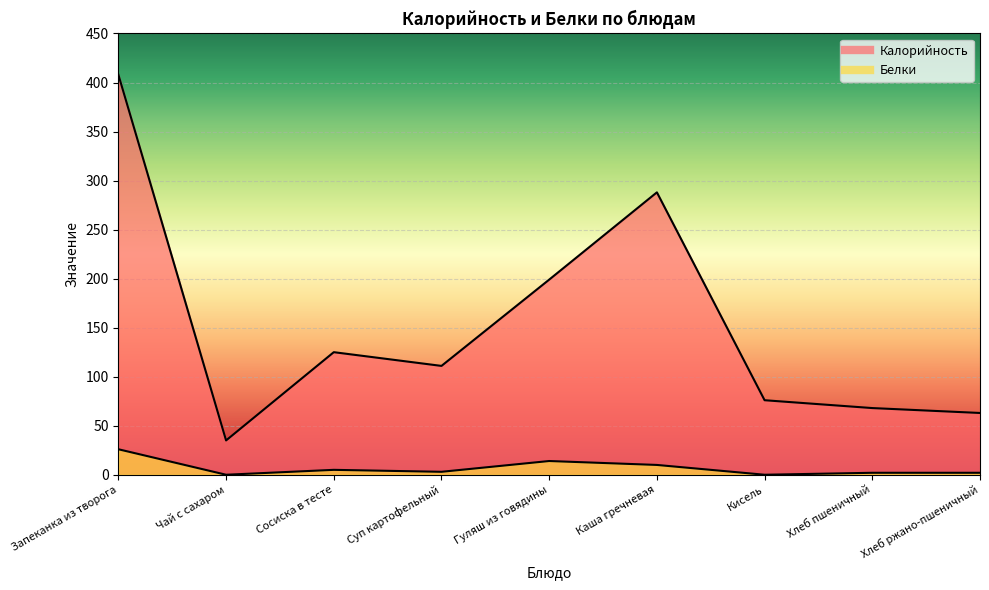

How many data points in Белки are less than 3?

4